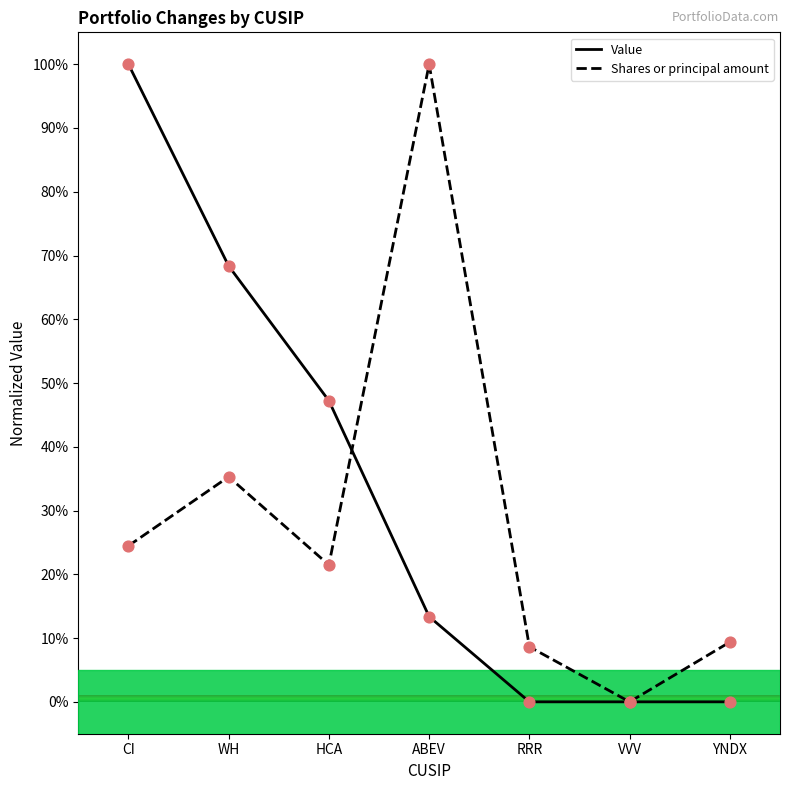

What is the total value across all series at ABEV?

113.4